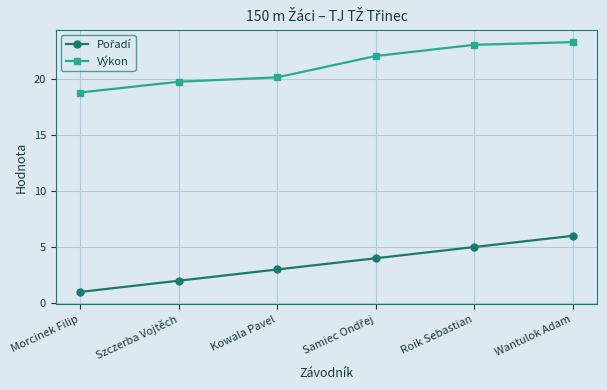

Which series changed the most between Morcinek Filip and Roik Sebastian?

Výkon